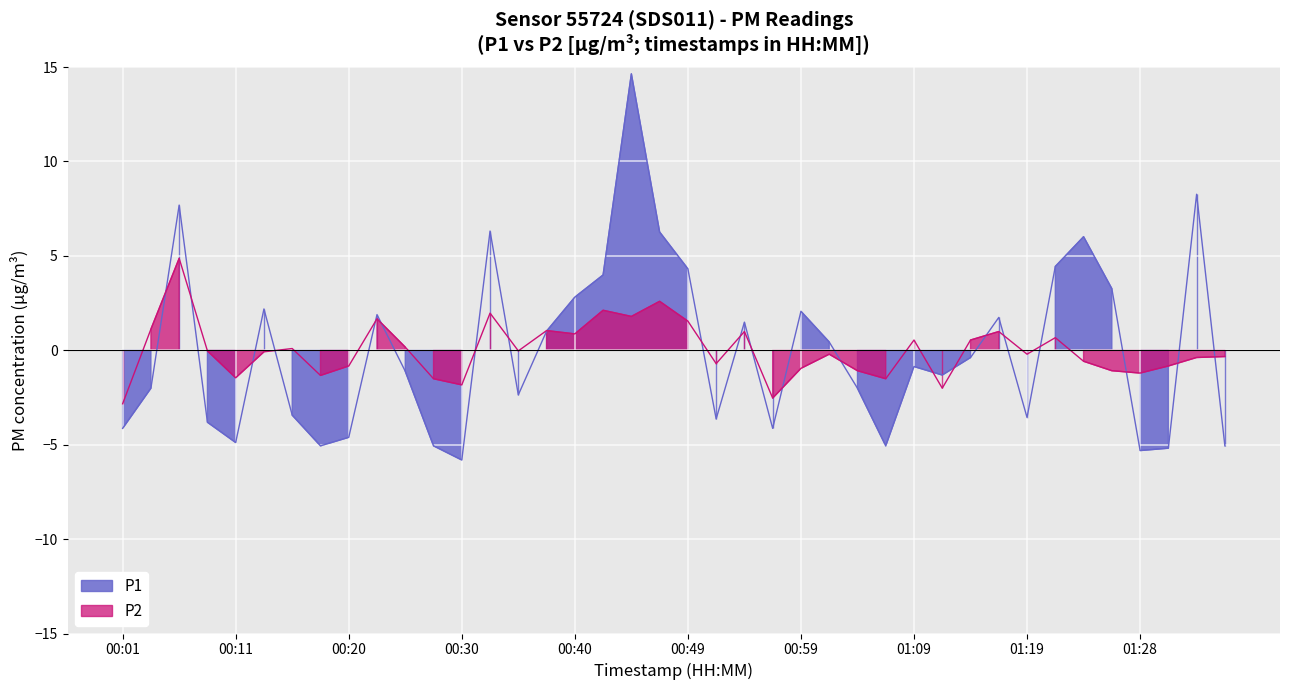

List the labels in order of P2 value, smallest first.

00:01, 00:57, 01:11, 00:30, 00:28, 01:06, 00:11, 00:18, 01:28, 01:04, 01:26, 00:59, 00:20, 01:31, 00:52, 01:23, 01:33, 01:36, 01:01, 01:19, 00:13, 00:08, 00:35, 00:15, 00:25, 01:09, 01:14, 01:21, 00:40, 00:54, 01:16, 00:37, 00:03, 00:49, 00:23, 00:44, 00:32, 00:42, 00:47, 00:06